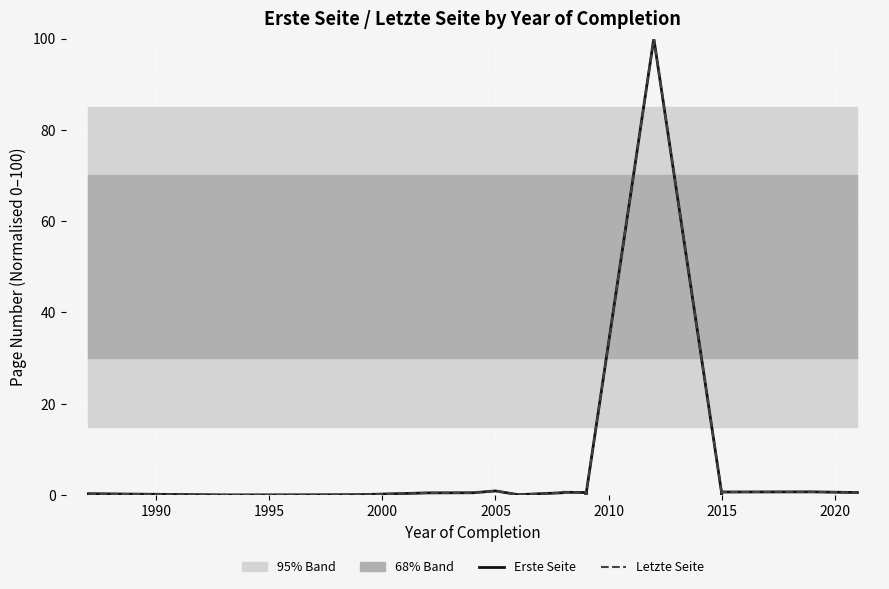

True or false: Erste Seite and Letzte Seite intersect in this chart.

False